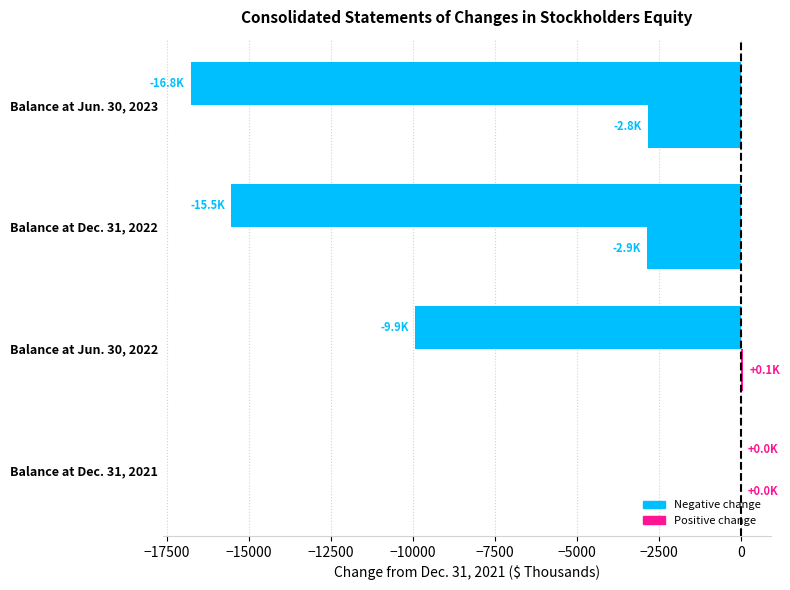

Count the number of categories in the chart.

4